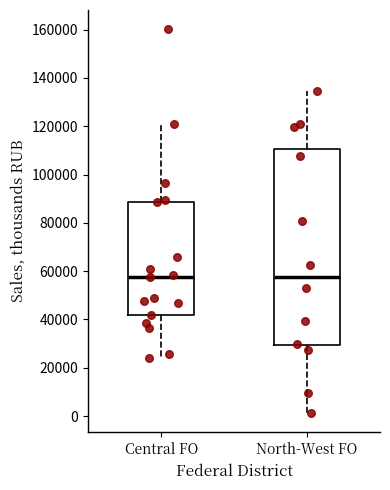

Where is the upper edge of the box for Central FO on the y-axis? The values are not printed on the chart, so give them approximately, as read against the axis.

88000